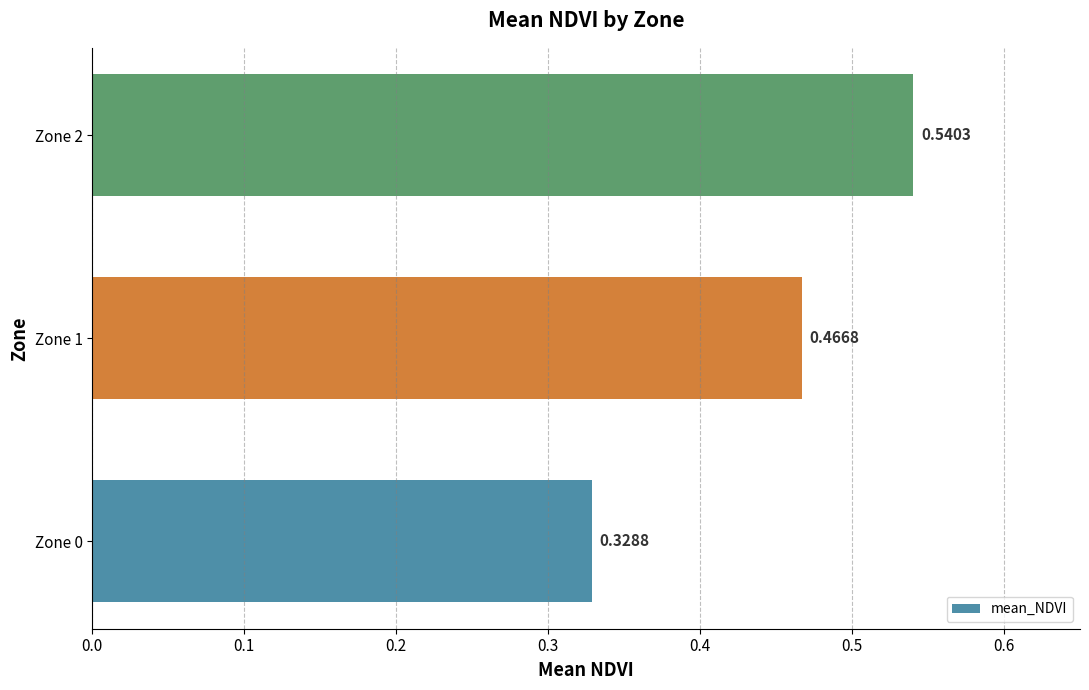

Are the bars horizontal?

Yes